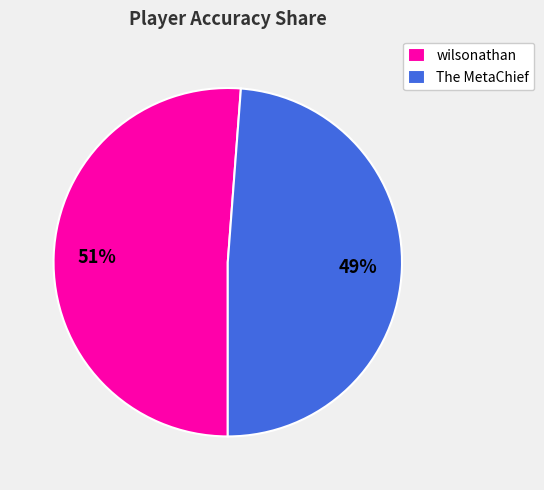

What is the ratio of the value at wilsonathan to the value at The MetaChief?

1.0